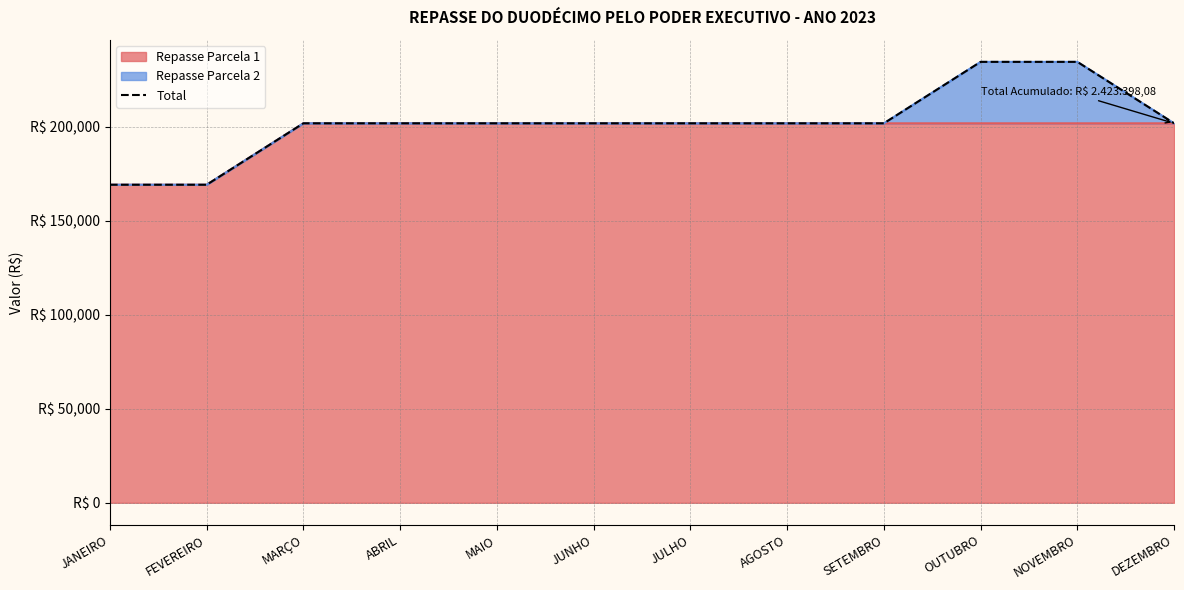

Approximately how many times larger is the value at JANEIRO compared to FEVEREIRO?

1.0